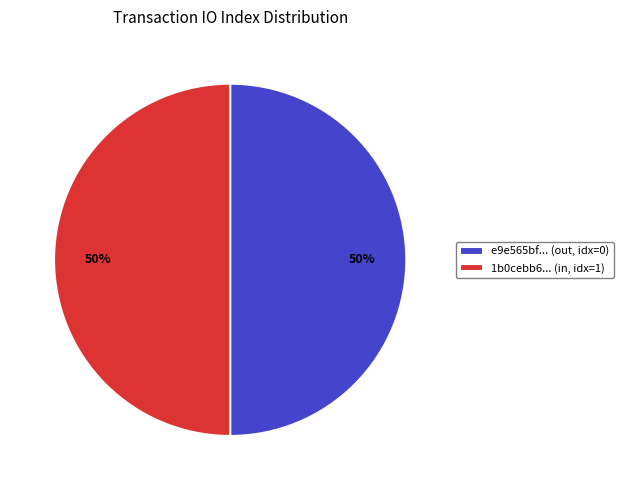

Approximately how many times larger is the value at e9e565bf... (out, idx=0) compared to 1b0cebb6... (in, idx=1)?

1.0